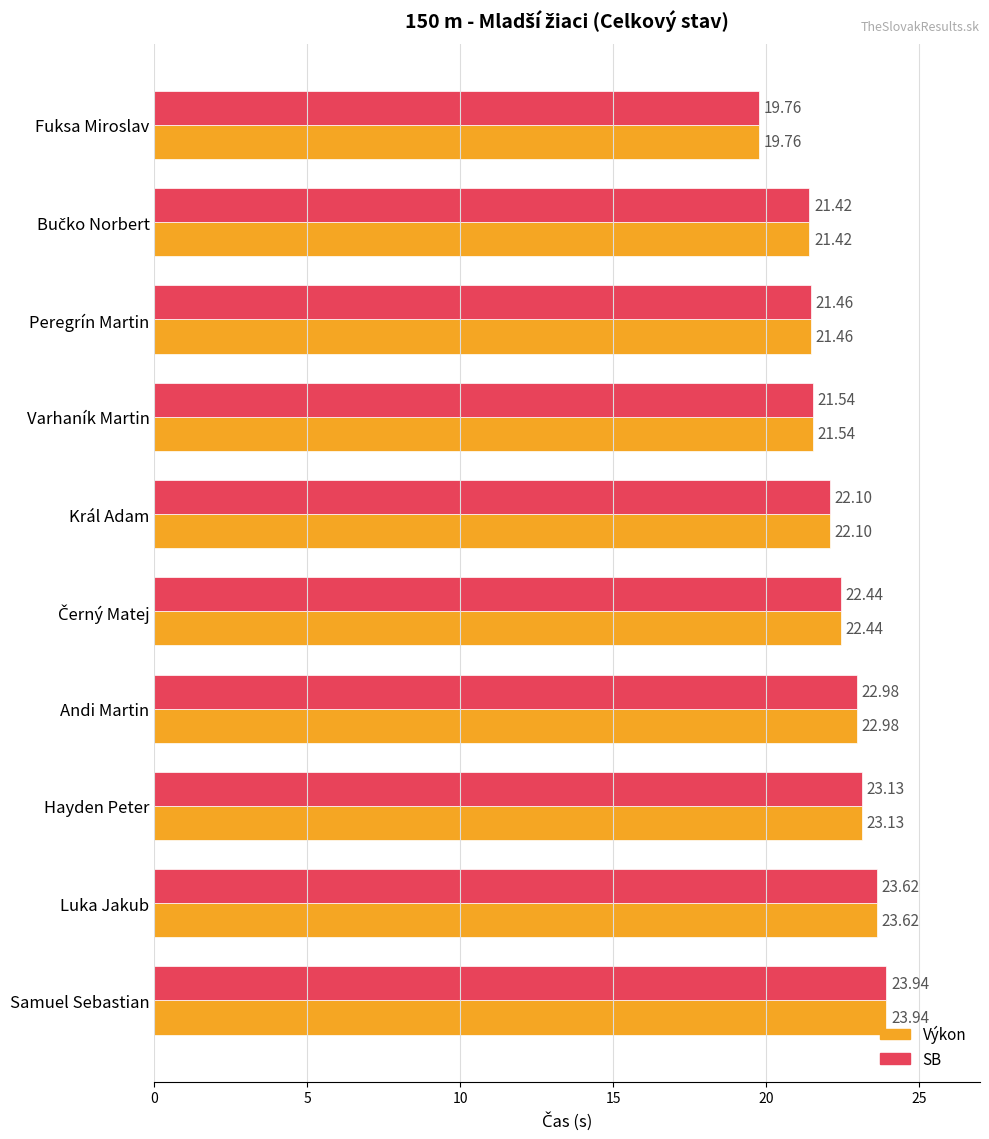

At how many categories does at least one series exceed 21?

9